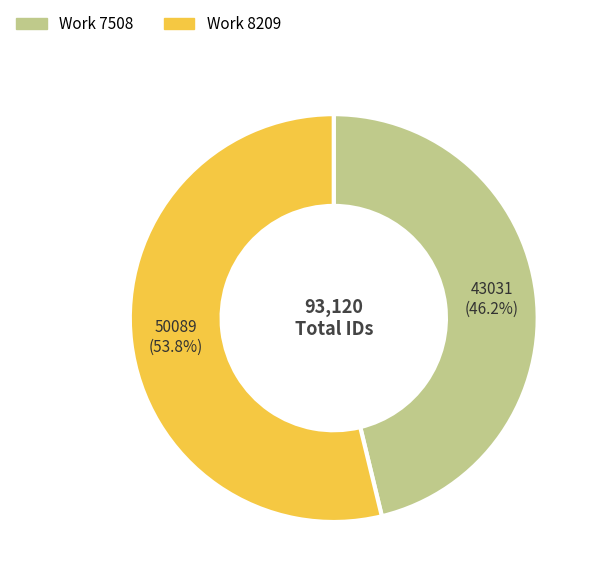

To the nearest percent, what is the difference between the largest and smallest slice percentages?

8%